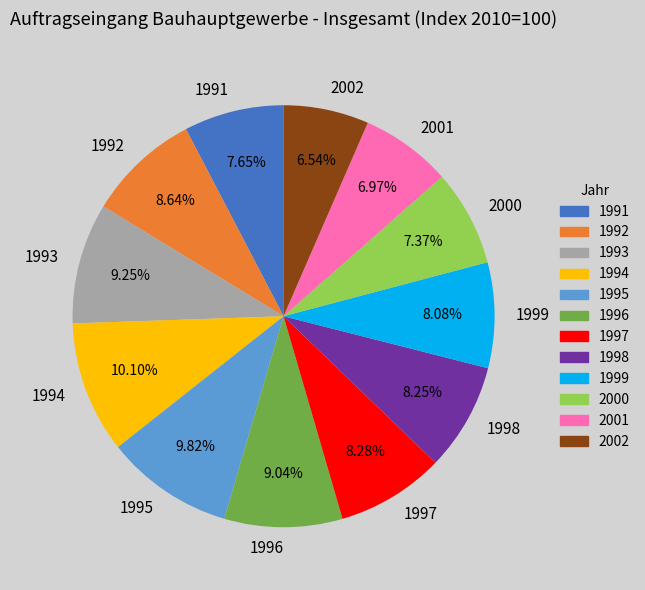

Does any single category account for the majority?

No